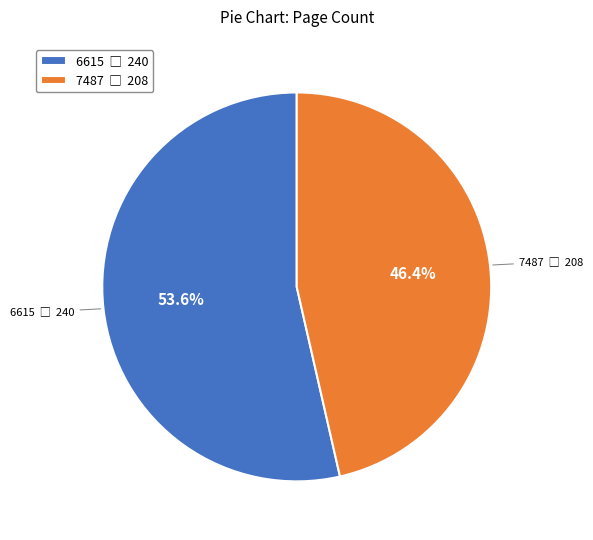

To the nearest percent, what percentage of the pie is 6615?

54%